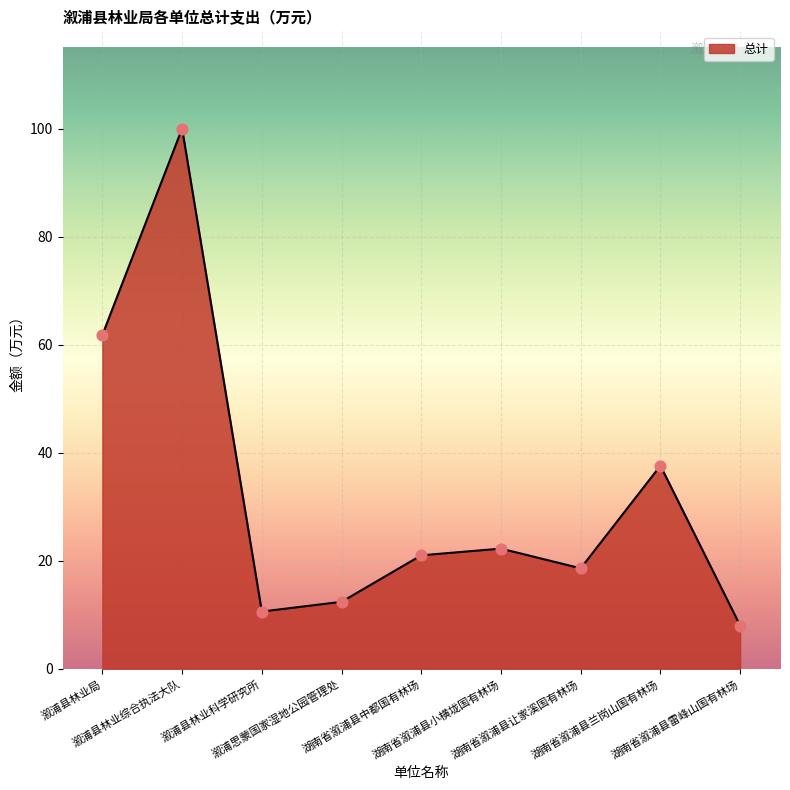

Between 湖南省溆浦县兰岗山国有林场 and 溆浦县林业综合执法大队, which is larger?

溆浦县林业综合执法大队